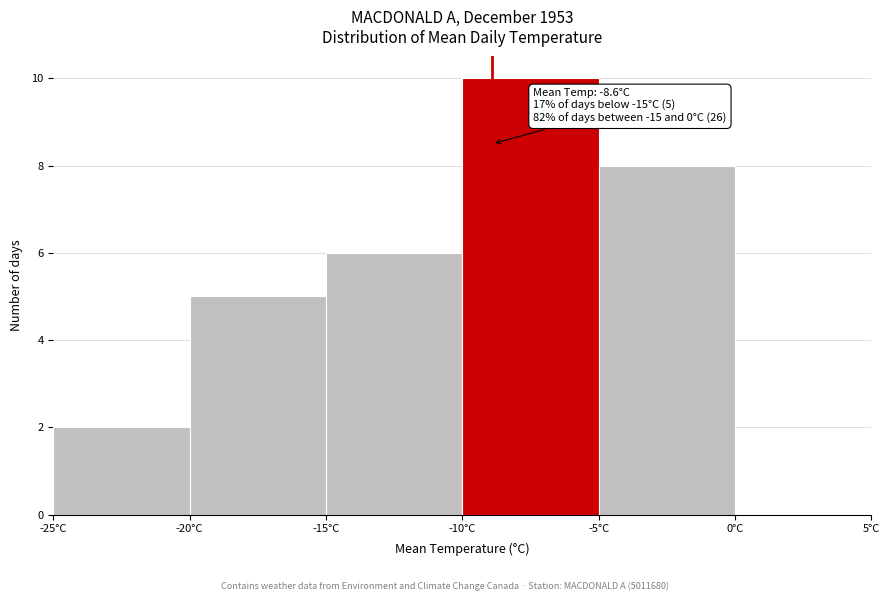

Which range on the x-axis has the tallest bar?

-10 to -5